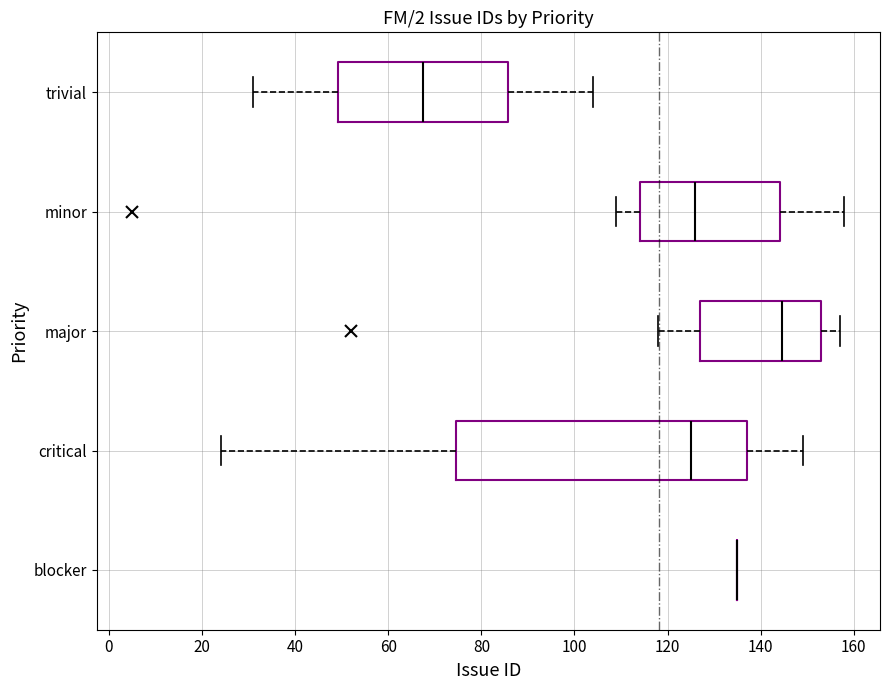

Which box is the widest, from its left edge to its right edge?

critical